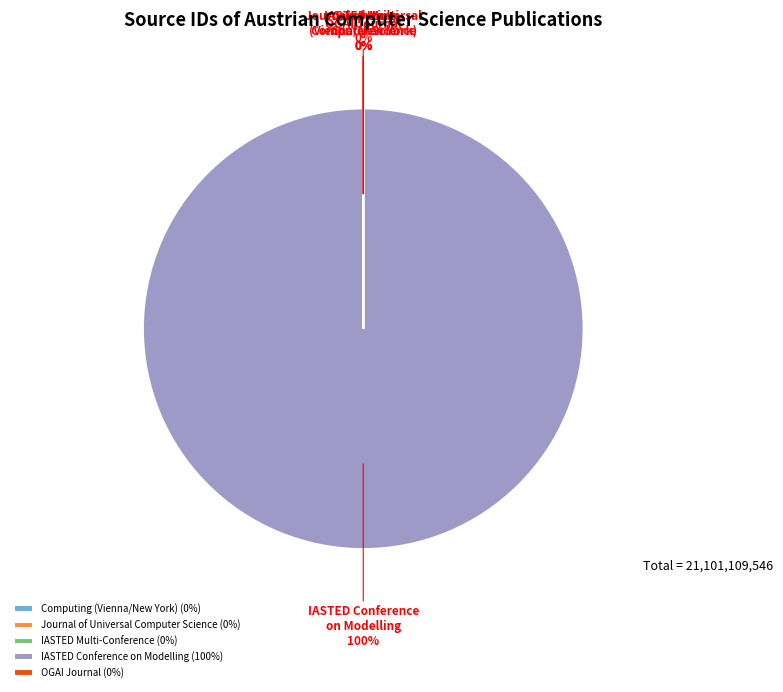

Is there any slice that represents more than half of the pie?

Yes